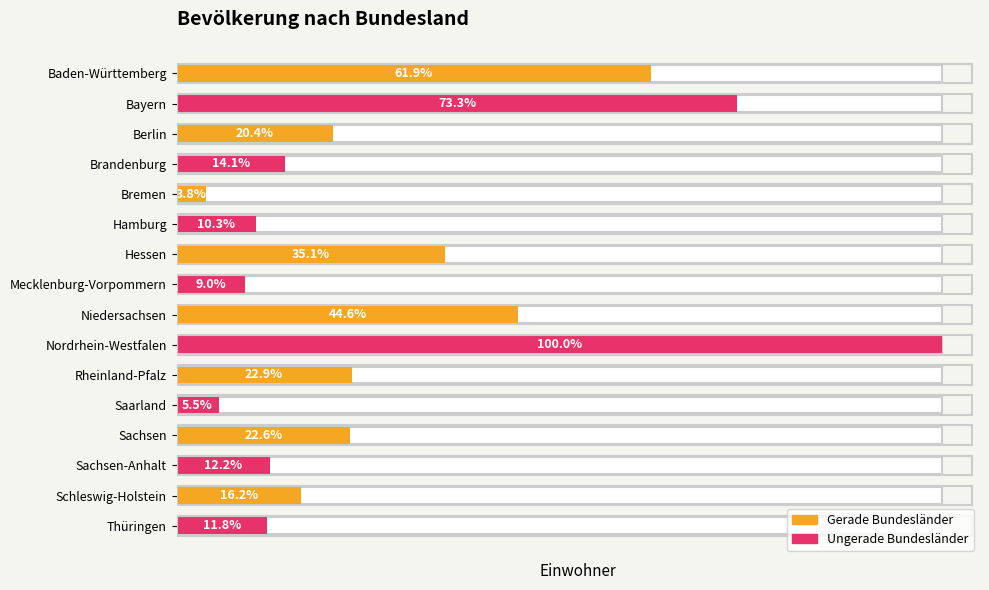

Approximately how many times larger is the value at Bremen compared to Hessen?

0.1